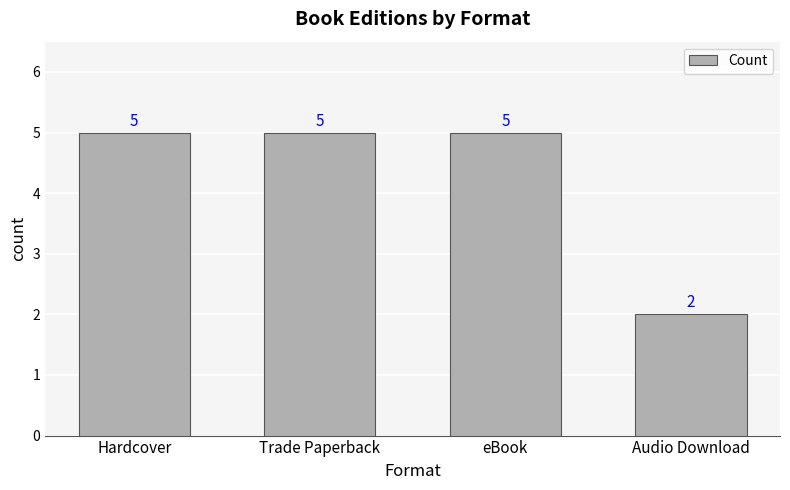

Read the value at Trade Paperback.

5